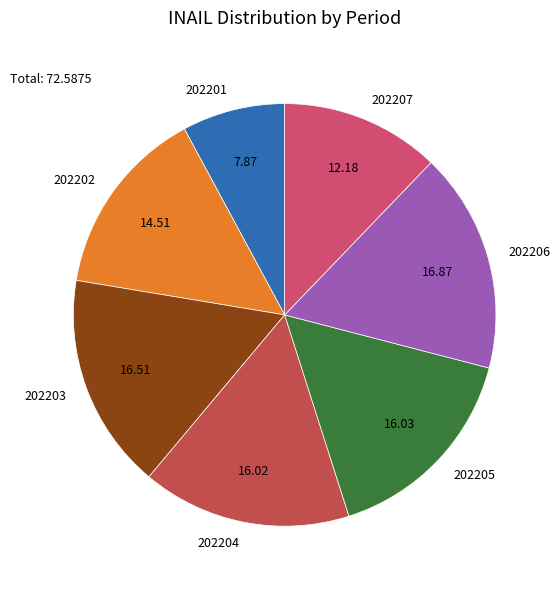

Count the number of slices in the pie.

7